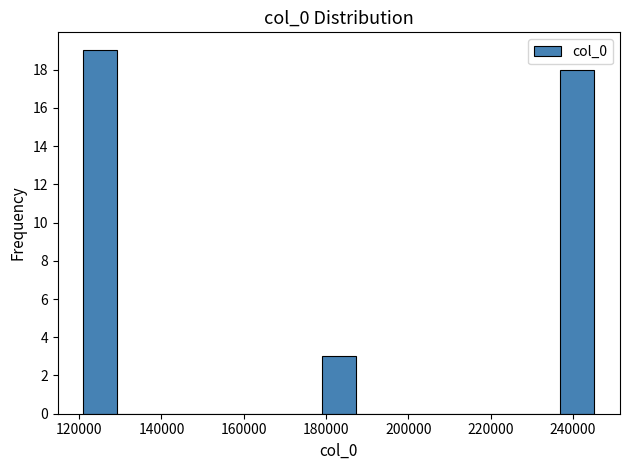

How tall is the bar that spans 236000 to 246000 on the x-axis? Neither the bar edges nor the heights are printed on the chart, so give them approximately, as read against the axes.

18